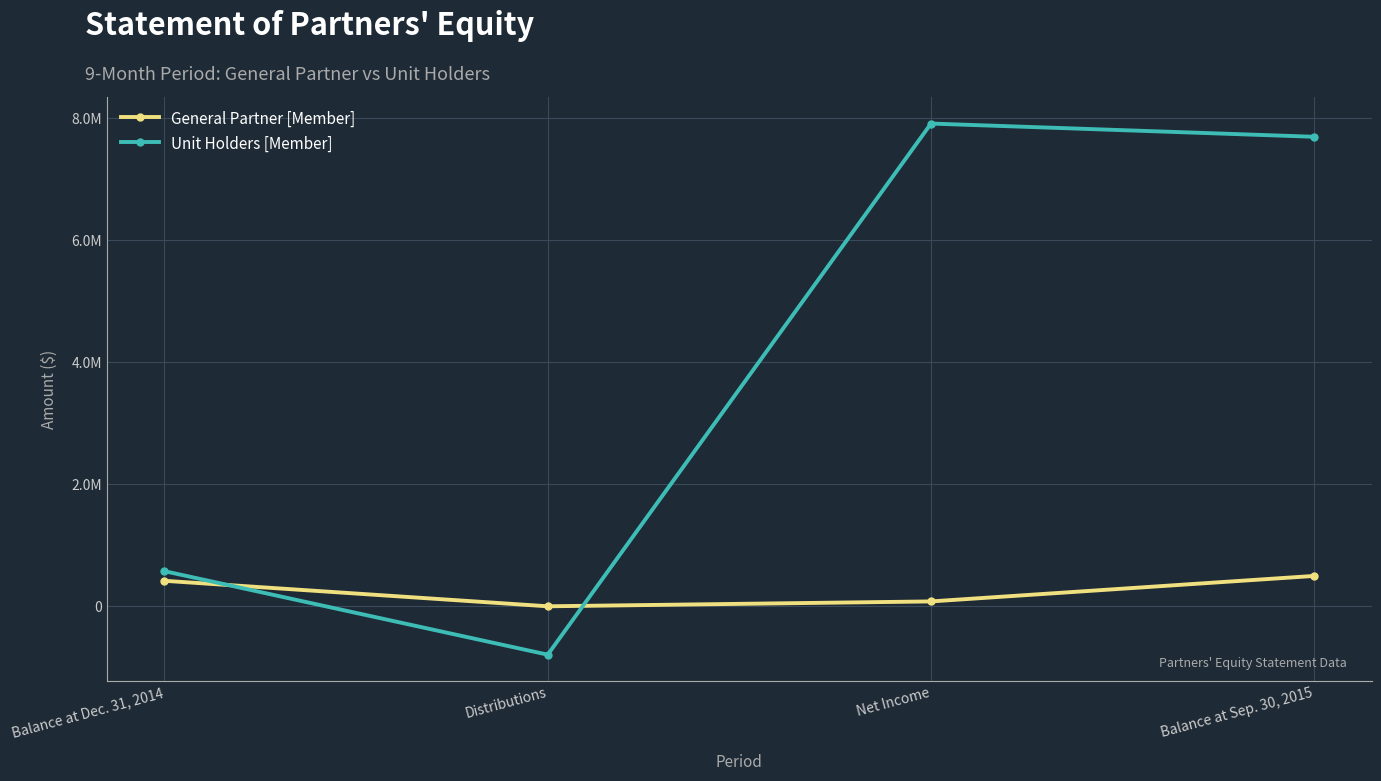

Reading left to right, list all the values displayed in this chart.

General Partner [Member]: 417980	0	79923	497903
Unit Holders [Member]: 575857	-792813	7912356	7695400